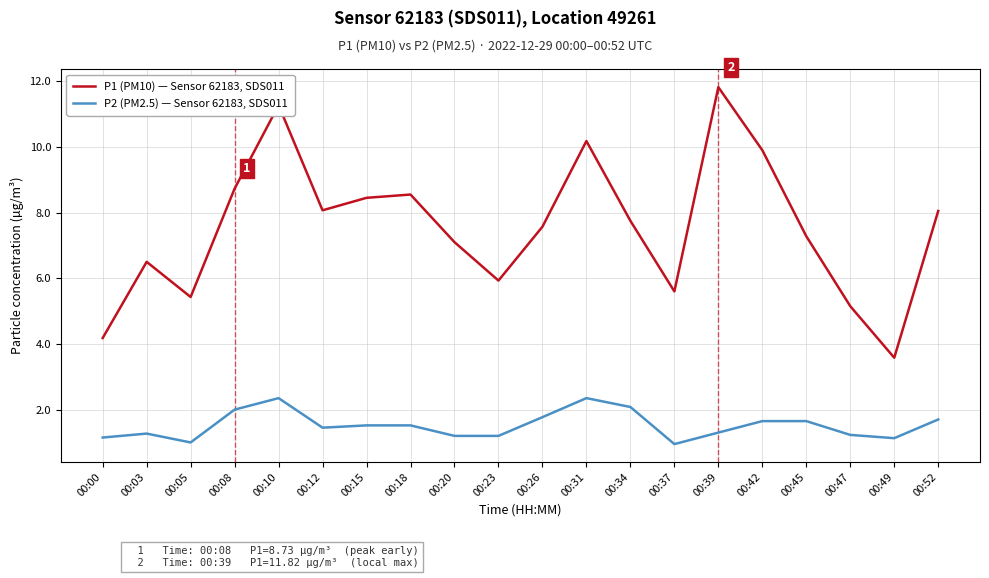

At 00:20, list the series in order from smallest to largest.

P2 (PM2.5) — Sensor 62183, SDS011, P1 (PM10) — Sensor 62183, SDS011